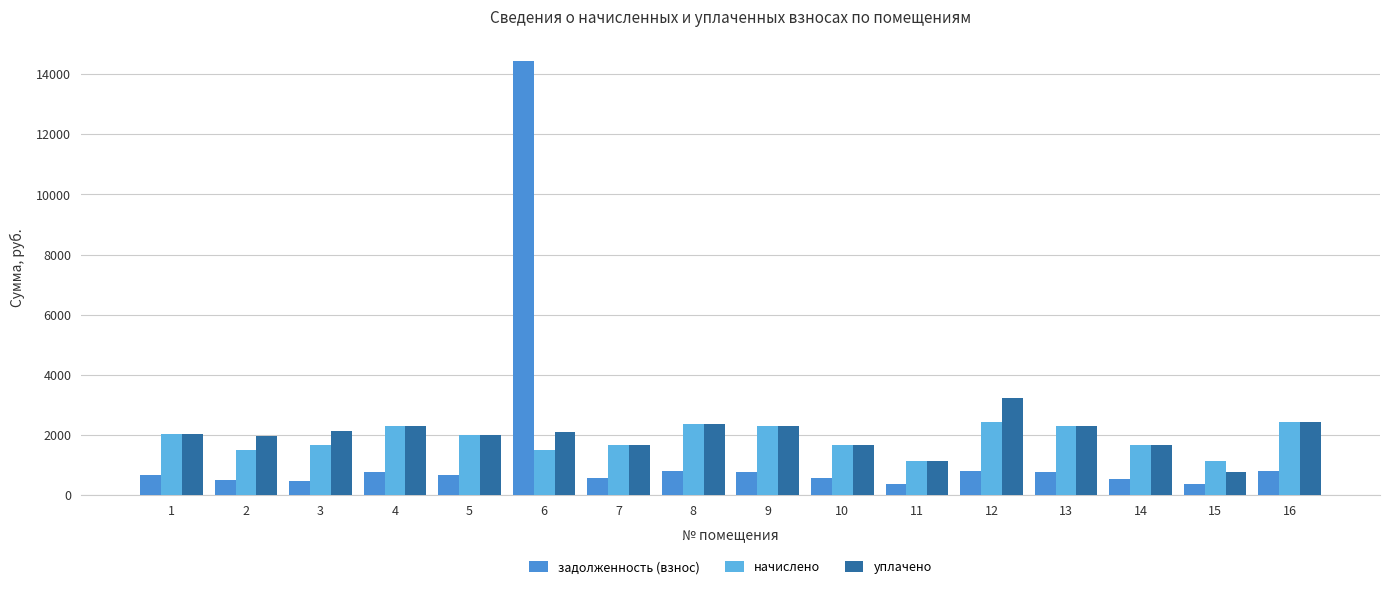

What is the sum of all задолженность (взнос) values?

23866.6